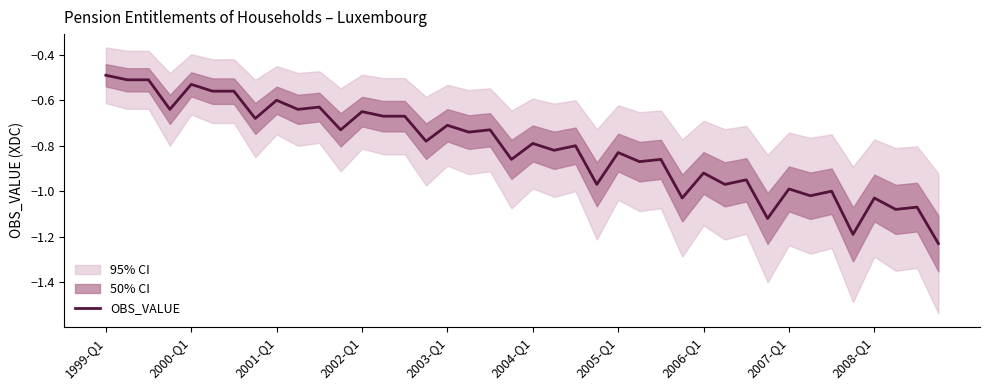

The OBS_VALUE series shows -1.8 at 2008-Q1. True or false?

False